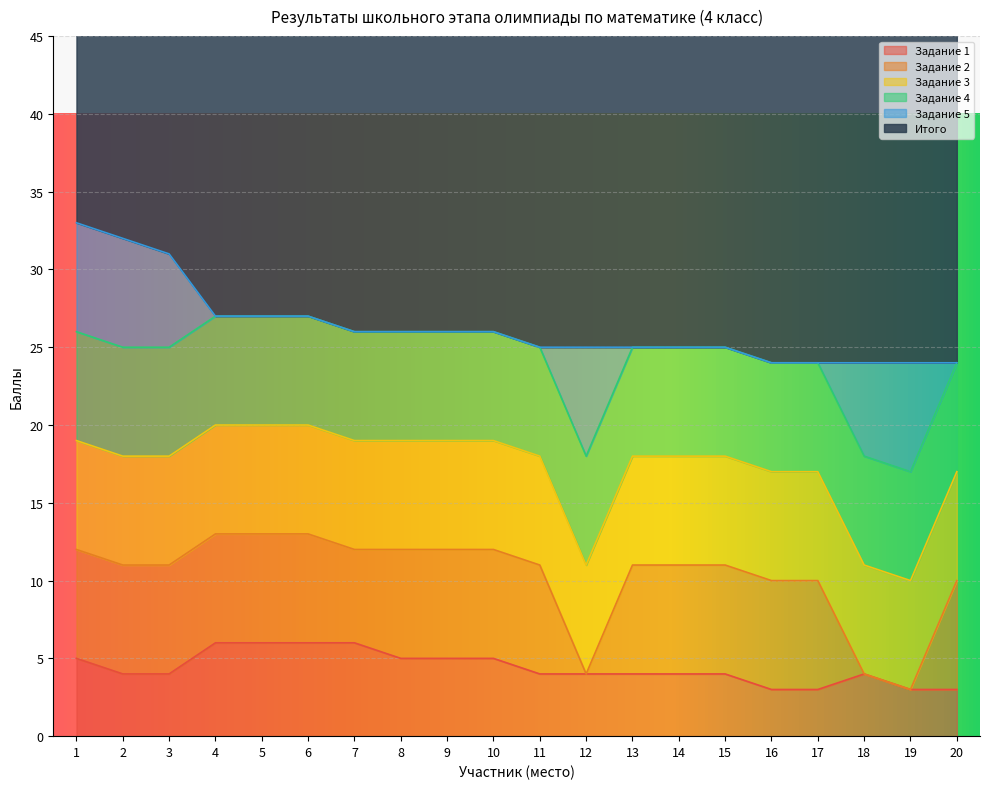

True or false: Задание 1 has a value of 5 at 9.

True